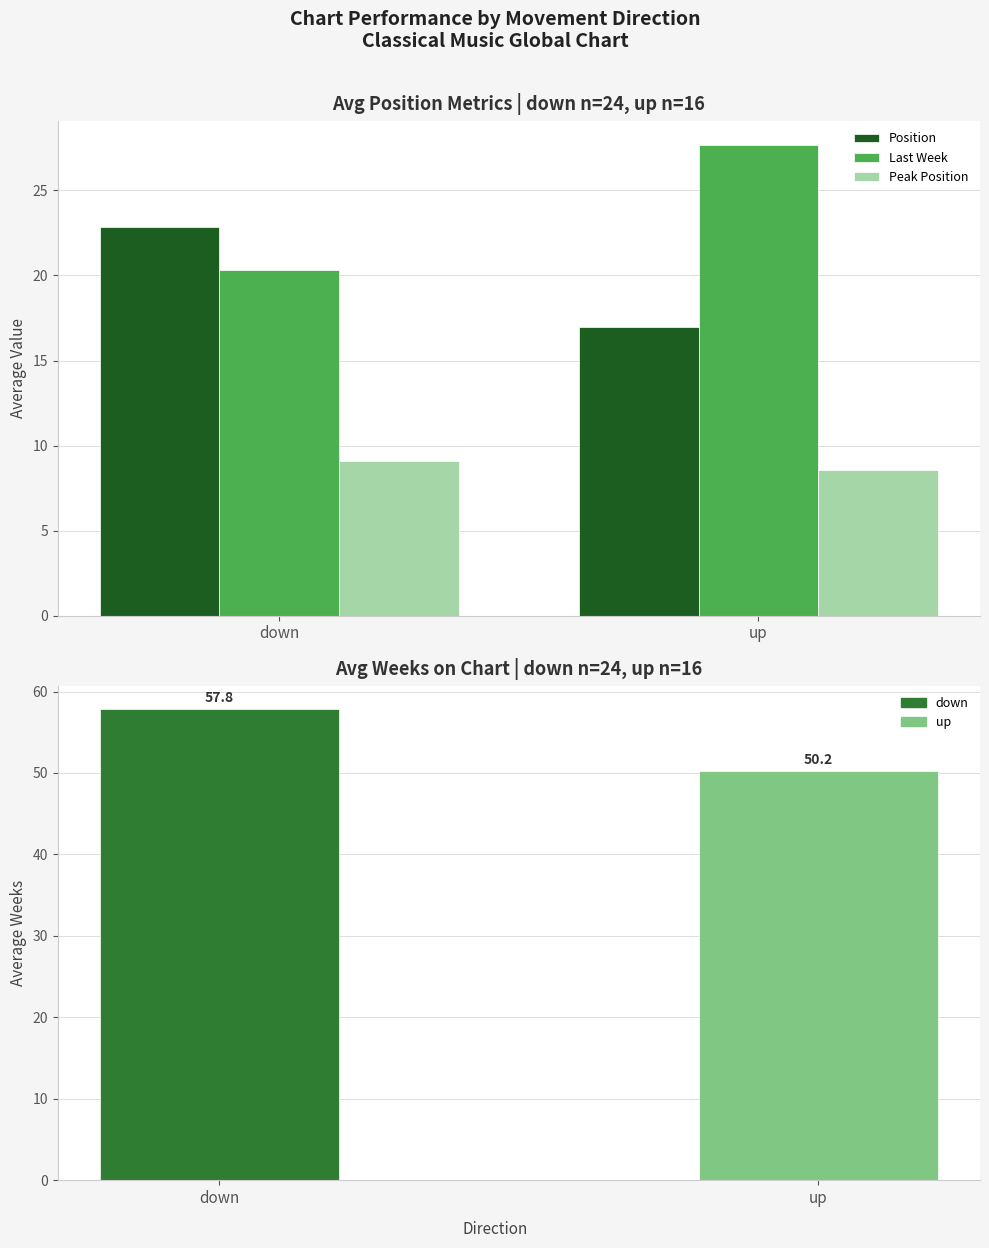

The value of Peak Position at up is 14.2. True or false?

False